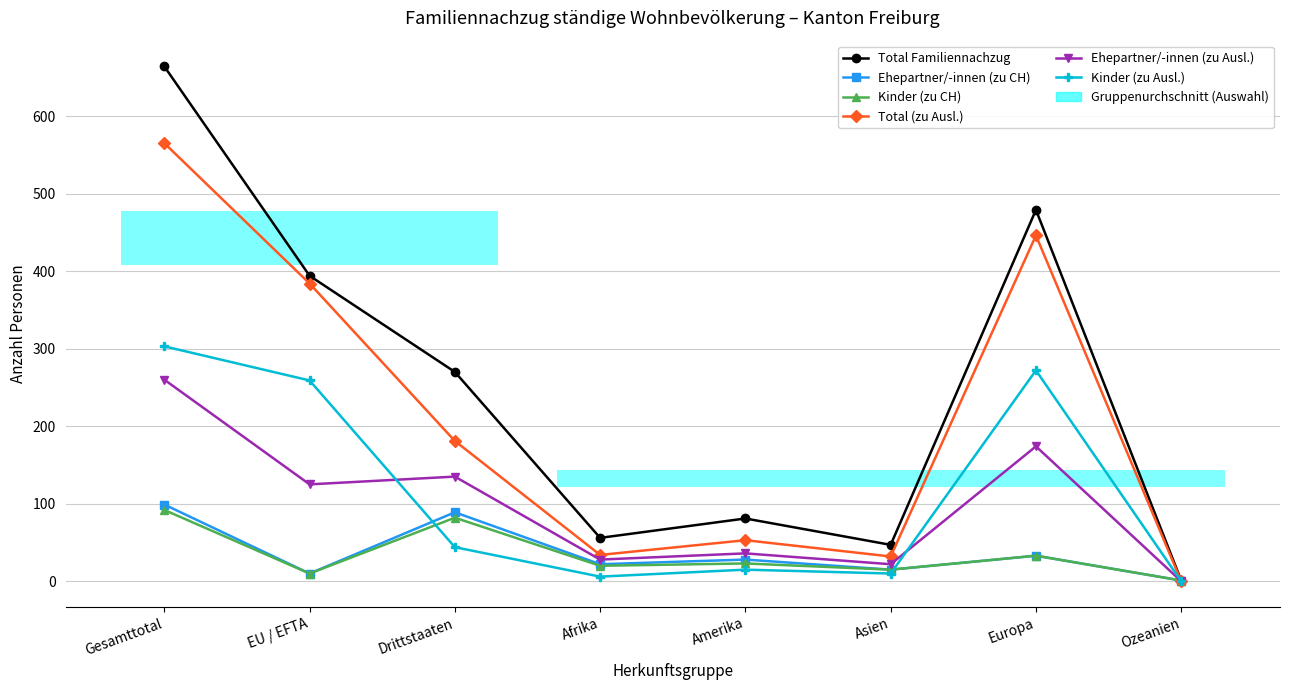

True or false: Total Familiennachzug and Kinder (zu CH) cross at least once.

False